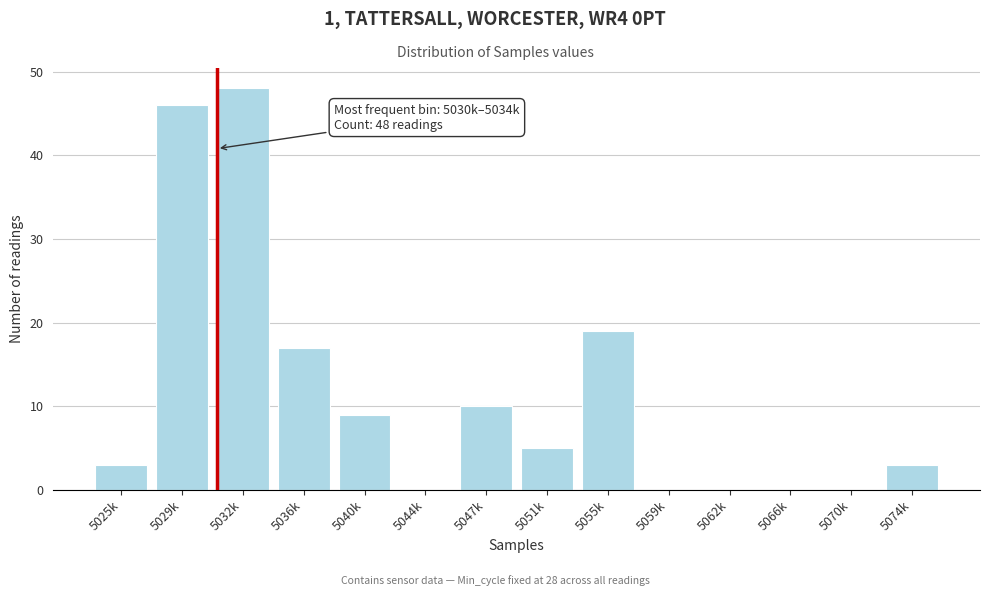

Reading right to left, what are all the values shown in this chart?

5074k=3	5070k=0	5066k=0	5062k=0	5059k=0	5055k=19	5051k=5	5047k=10	5044k=0	5040k=9	5036k=17	5032k=48	5029k=46	5025k=3